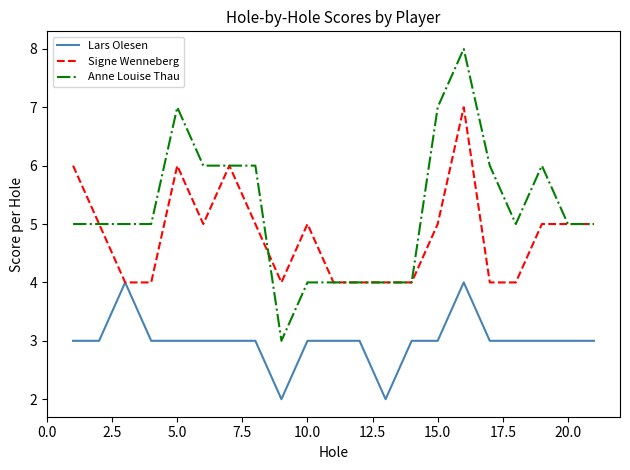

Rank the series by their average value, from lowest to highest.

Lars Olesen, Signe Wenneberg, Anne Louise Thau